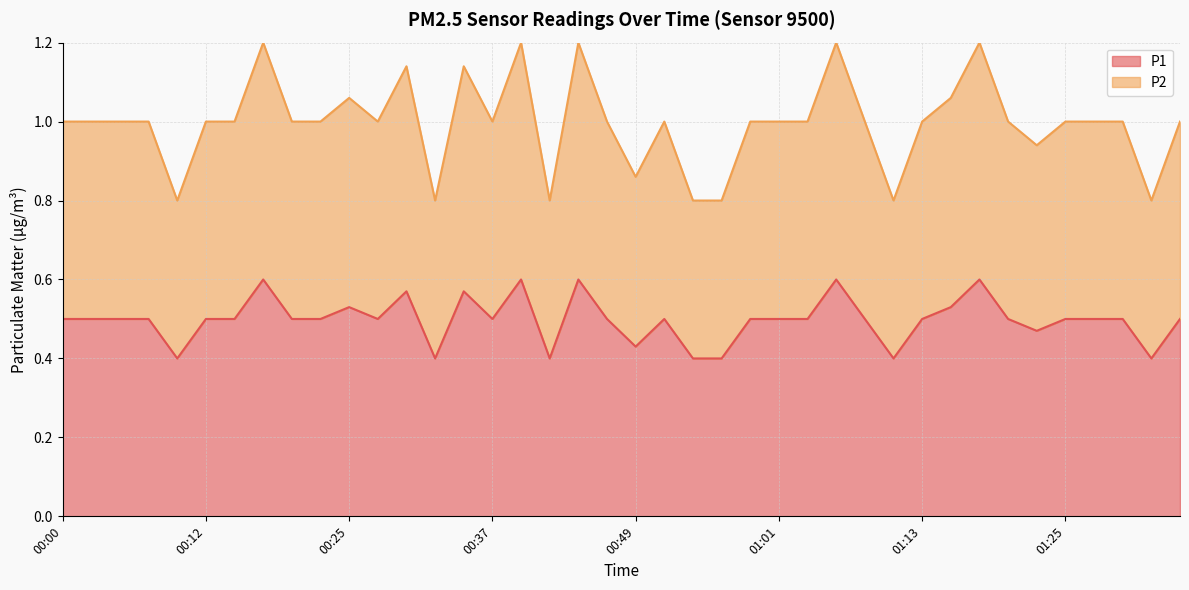

True or false: P2 and P1 intersect in this chart.

False